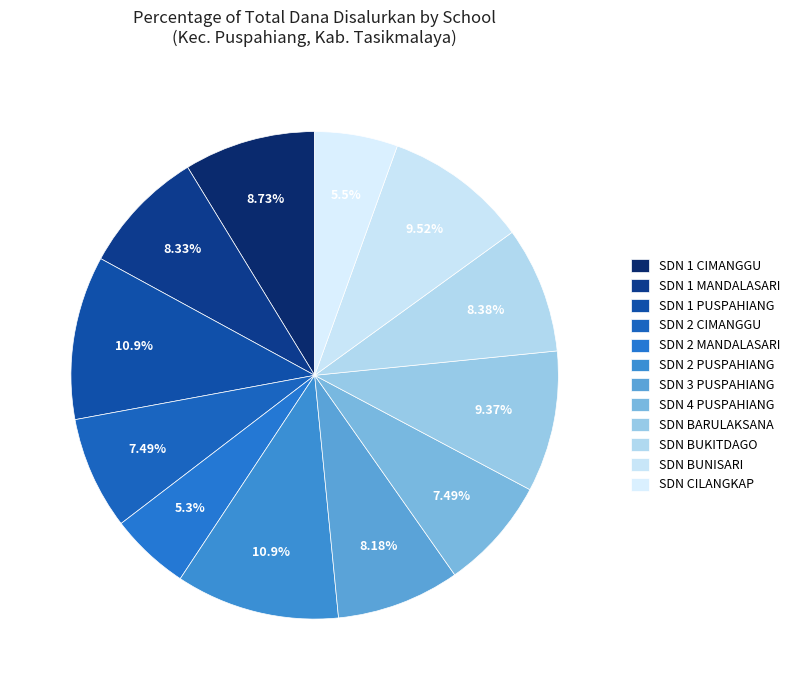

How many segments does this pie chart have?

12